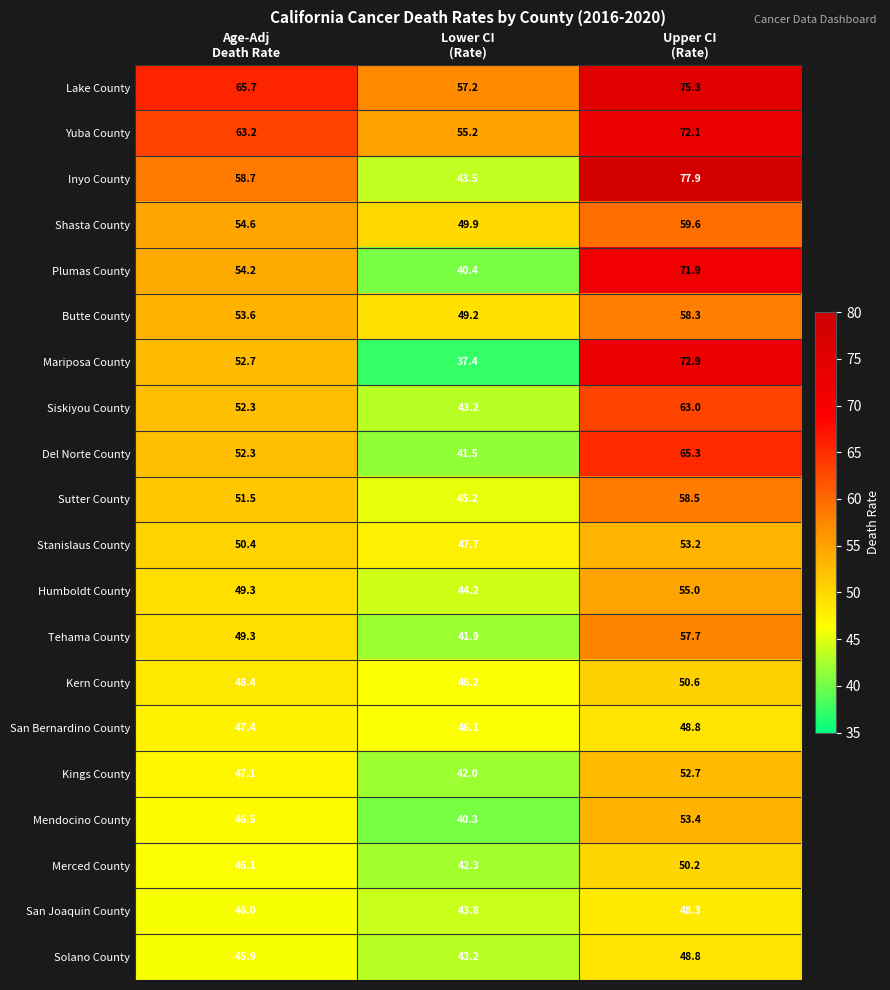

What is the smallest value displayed?

37.4